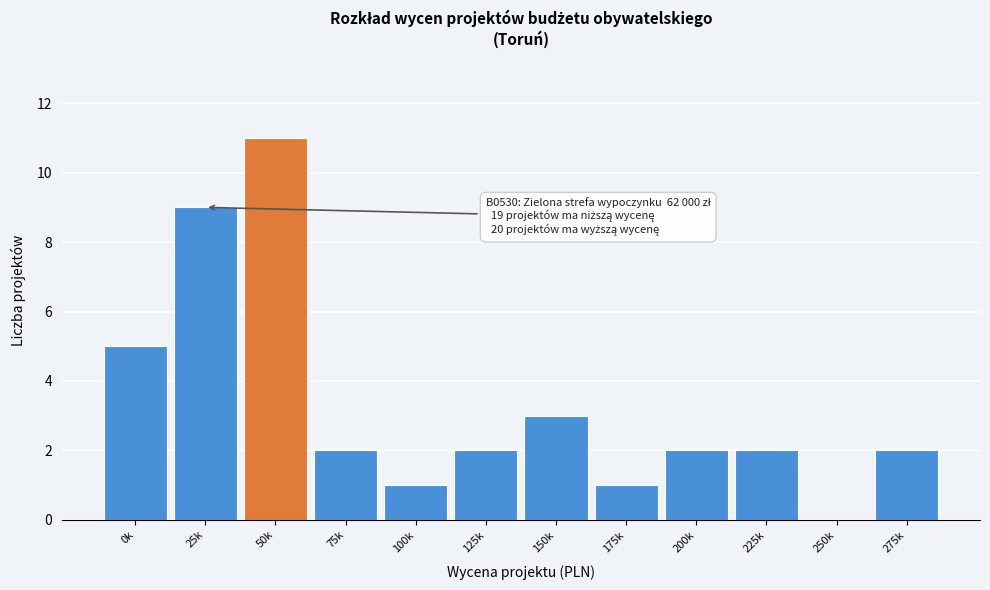

Reading left to right, transcribe all the data shown in this chart.

0k=5	25k=9	50k=11	75k=2	100k=1	125k=2	150k=3	175k=1	200k=2	225k=2	250k=0	275k=2